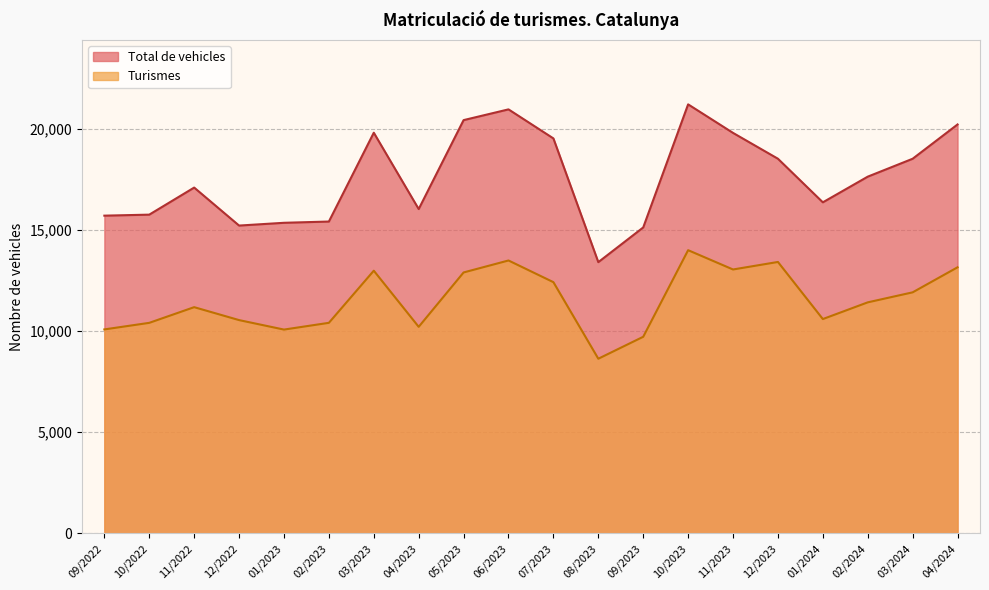

Reading left to right, transcribe all the data shown in this chart.

Turismes: 04/2024=13156	03/2024=11918	02/2024=11423	01/2024=10597	12/2023=13420	11/2023=13048	10/2023=14002	09/2023=9721	08/2023=8636	07/2023=12421	06/2023=13493	05/2023=12901	04/2023=10213	03/2023=12988	02/2023=10411	01/2023=10077	12/2022=10546	11/2022=11185	10/2022=10410	09/2022=10085
Total de vehicles: 04/2024=20217	03/2024=18522	02/2024=17637	01/2024=16368	12/2023=18523	11/2023=19800	10/2023=21211	09/2023=15126	08/2023=13411	07/2023=19527	06/2023=20963	05/2023=20432	04/2023=16035	03/2023=19809	02/2023=15418	01/2023=15356	12/2022=15219	11/2022=17097	10/2022=15759	09/2022=15709